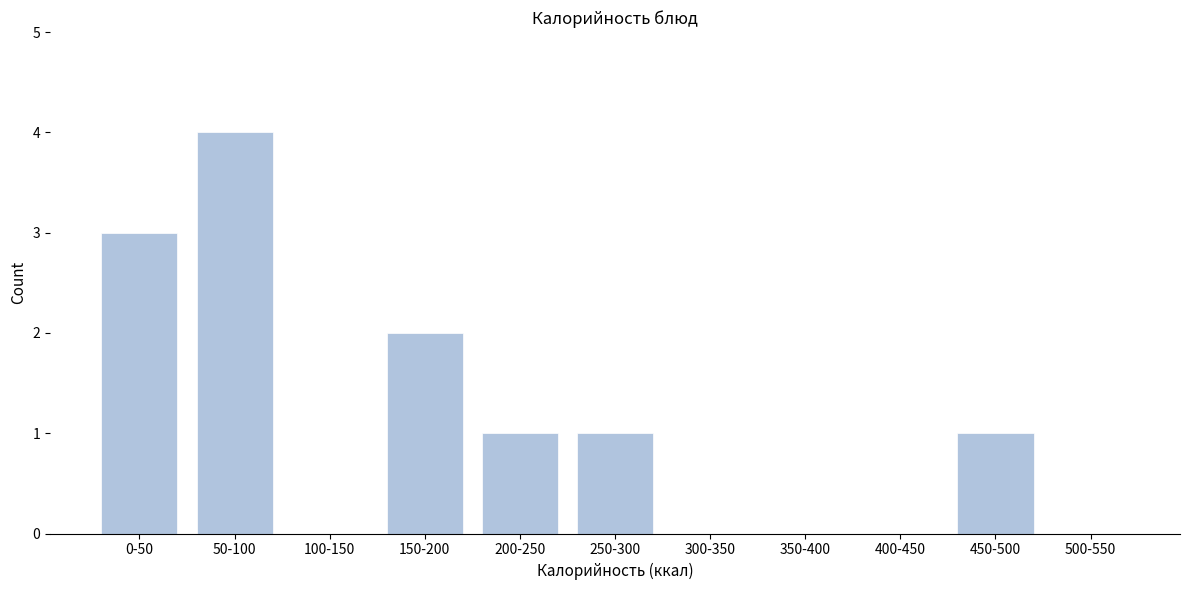

Reading left to right, what are all the values shown in this chart?

0-50=3	50-100=4	100-150=0	150-200=2	200-250=1	250-300=1	300-350=0	350-400=0	400-450=0	450-500=1	500-550=0